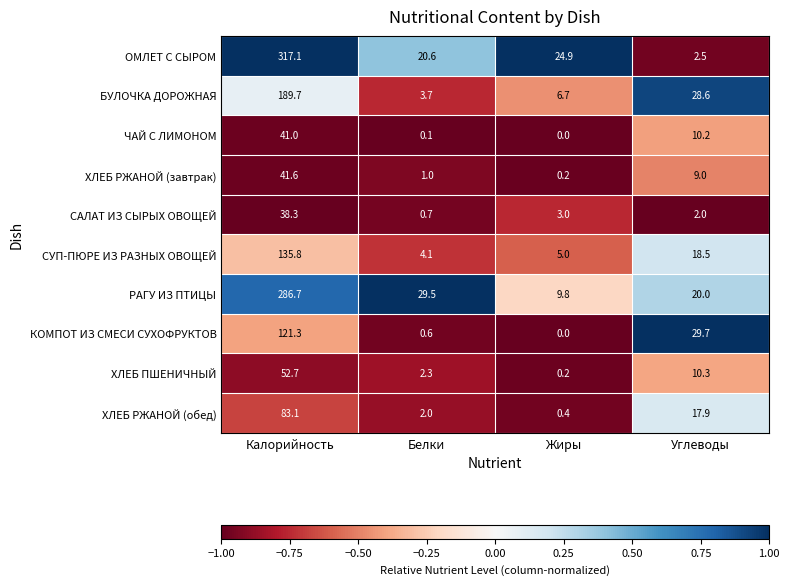

How many data points does each series have?

4